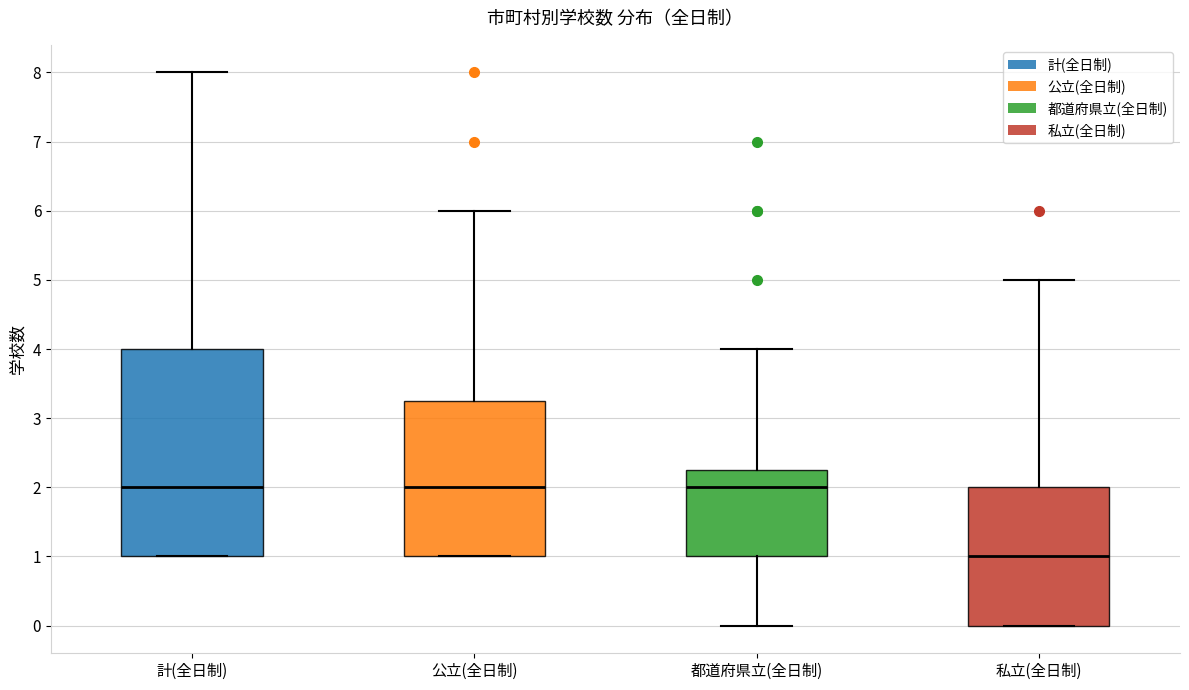

Which box has the lowest median line?

私立(全日制)